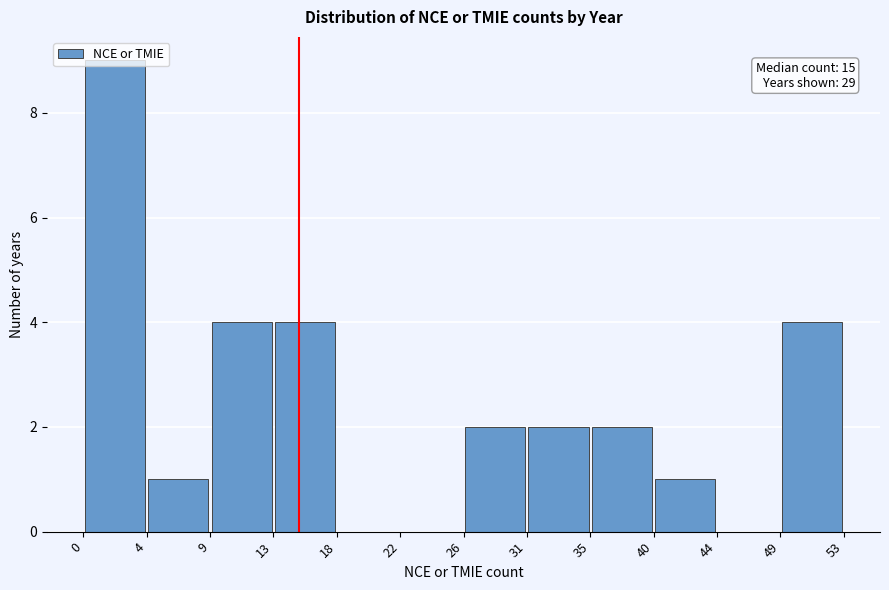

Which range on the x-axis has the tallest bar?

0 to 4